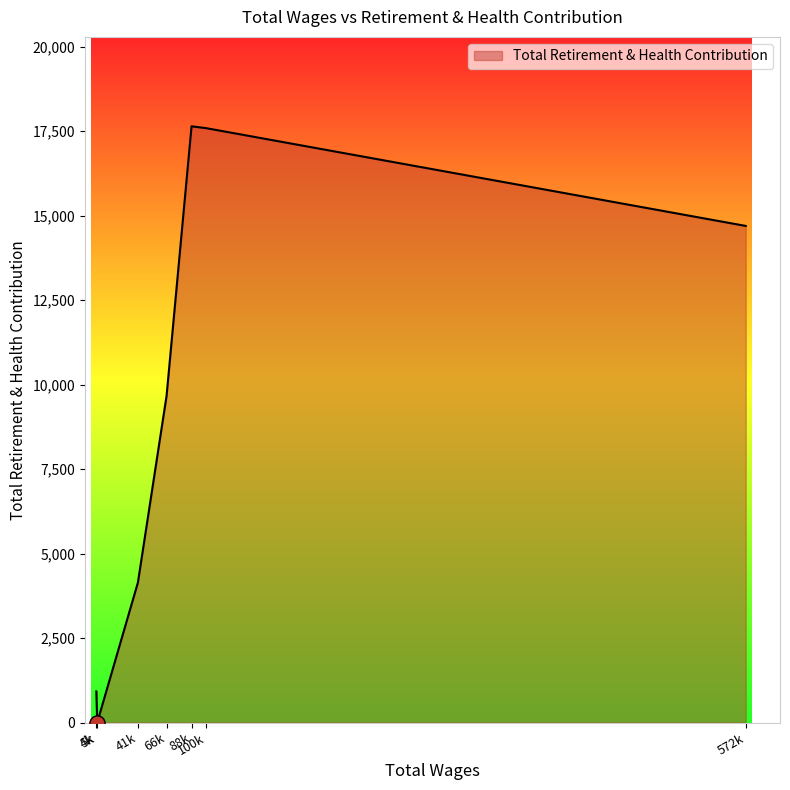

What is the sum of all values?

64643